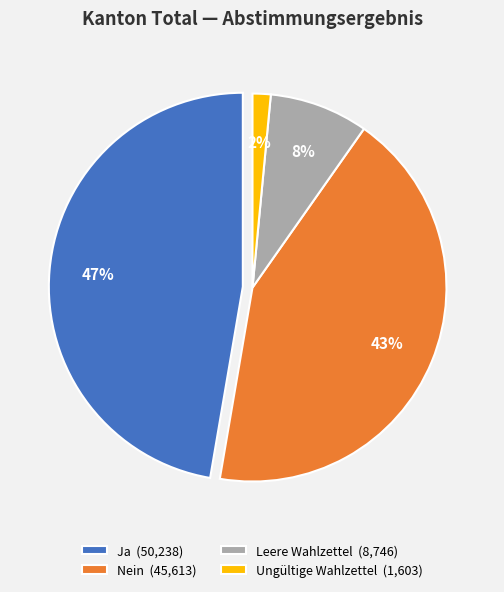

Rank the categories by value from lowest to highest.

Ungültige Wahlzettel, Leere Wahlzettel, Nein, Ja